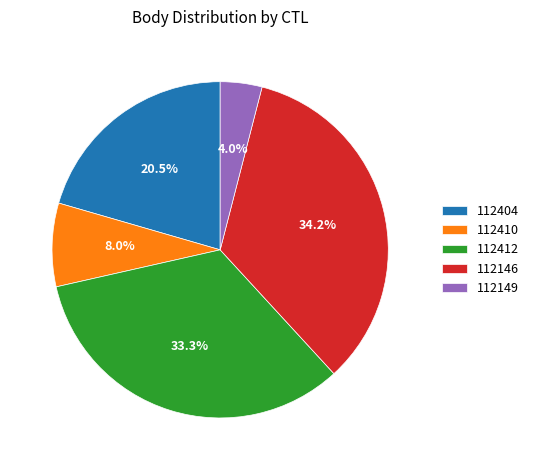

Which category has the biggest portion of the pie?

112146